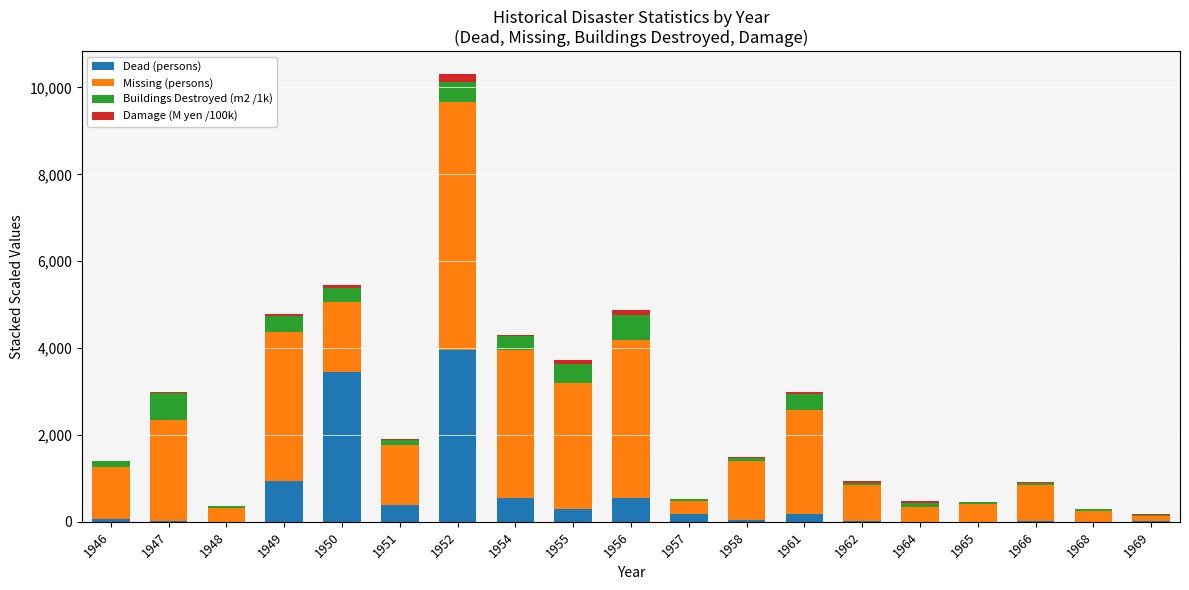

Does the chart contain stacked bars?

Yes